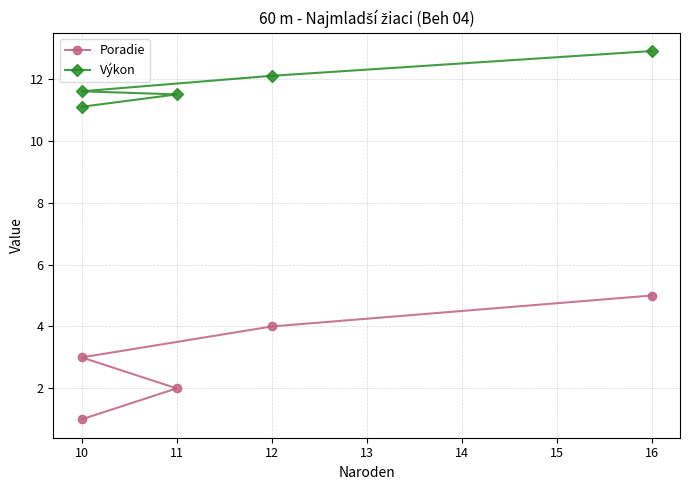

What is the value of the Poradie point at the 4th from the left?

4.0